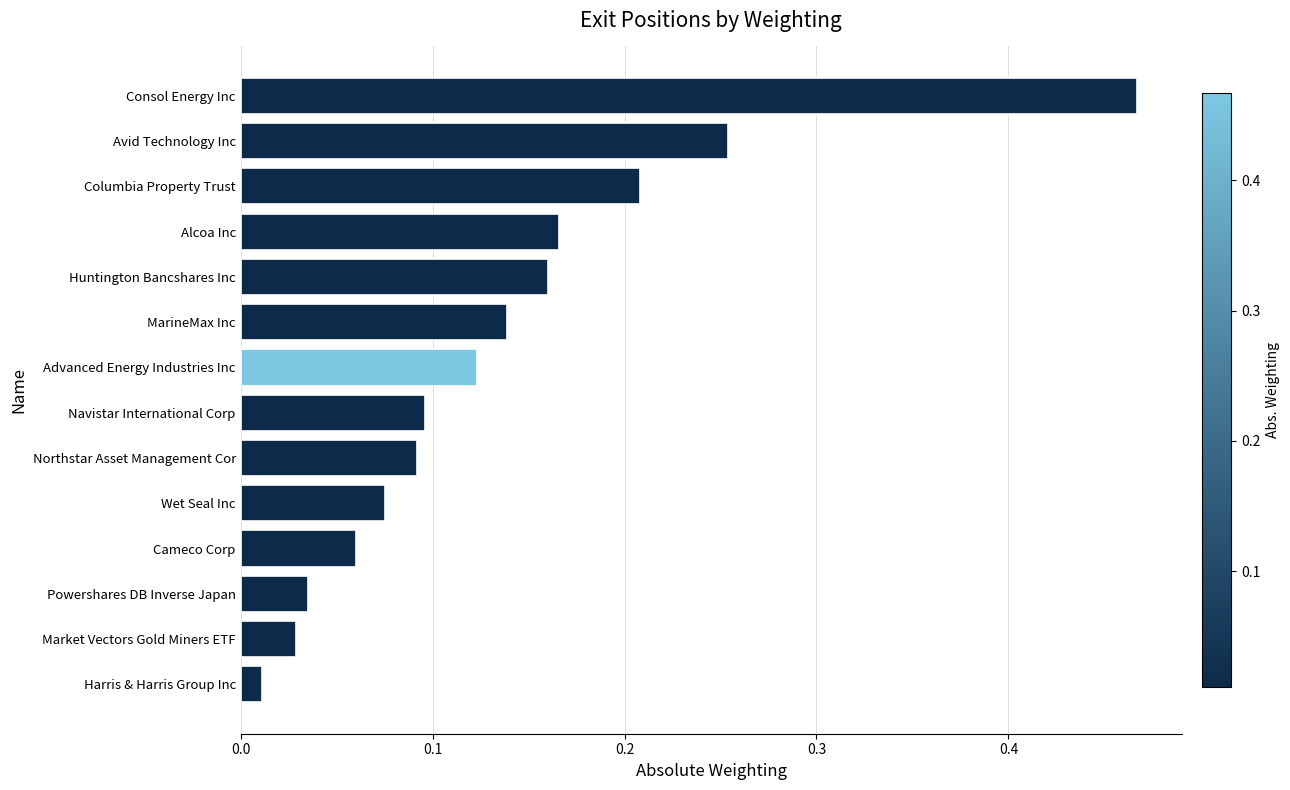

Between Wet Seal Inc and MarineMax Inc, which is larger?

MarineMax Inc